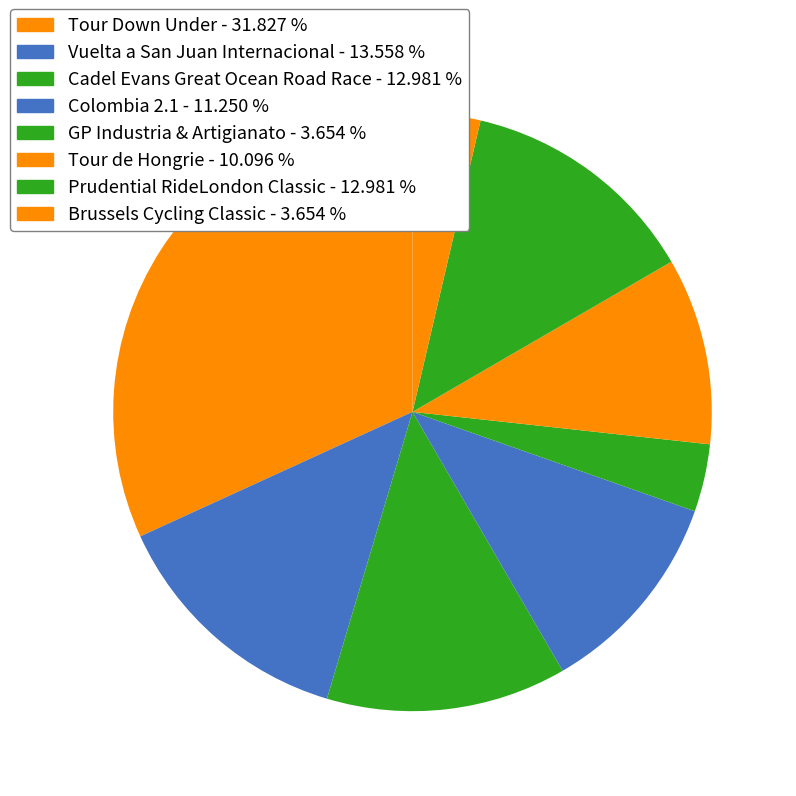

To the nearest percent, what portion does Cadel Evans Great Ocean Road Race represent?

13%